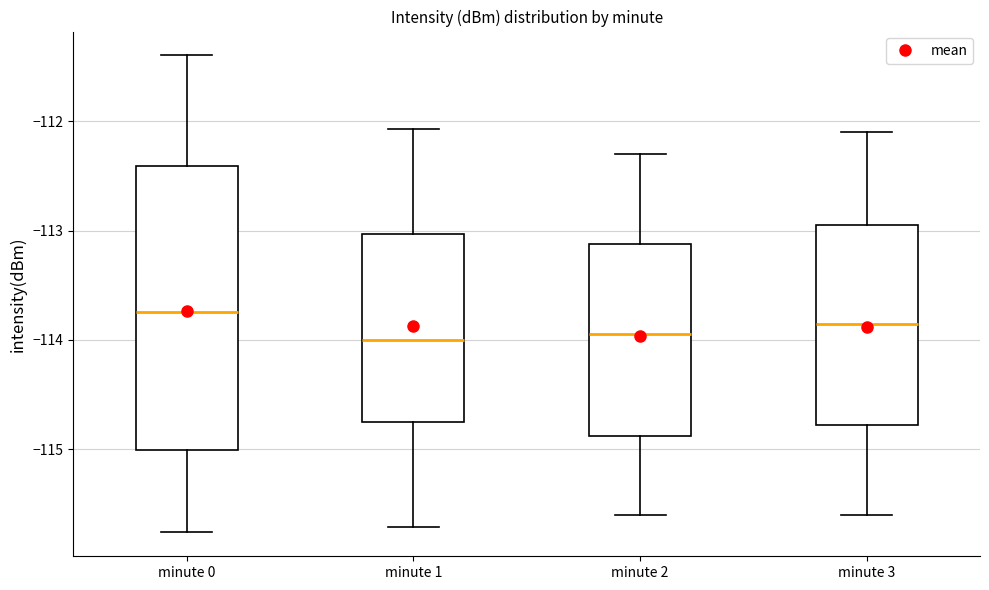

Where is the upper edge of the box for minute 0 on the y-axis? The values are not printed on the chart, so give them approximately, as read against the axis.

-112.4